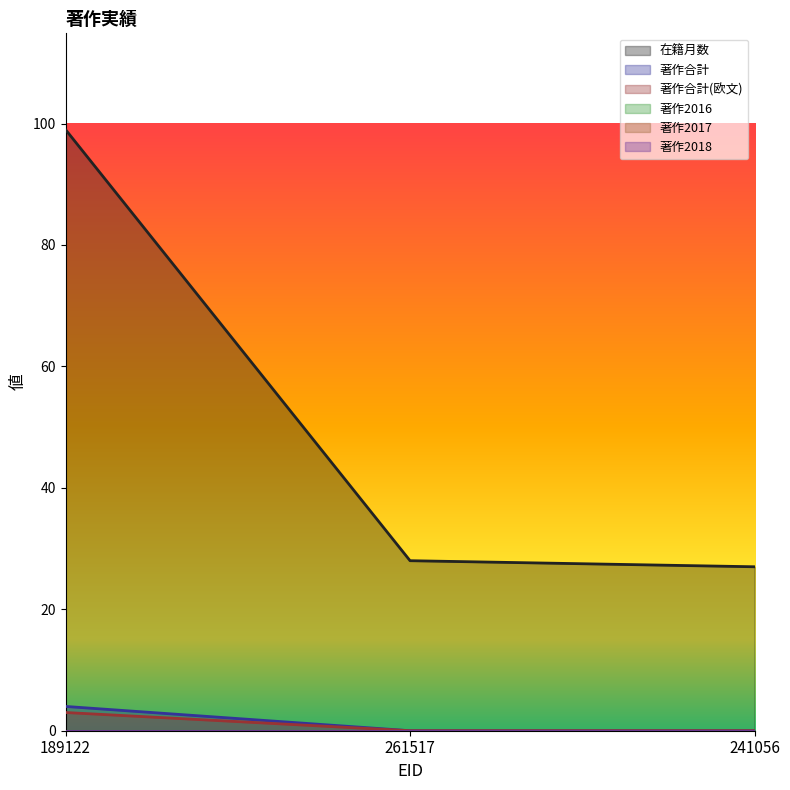

What is the difference between the maximum and minimum values in the 在籍月数 series?

72